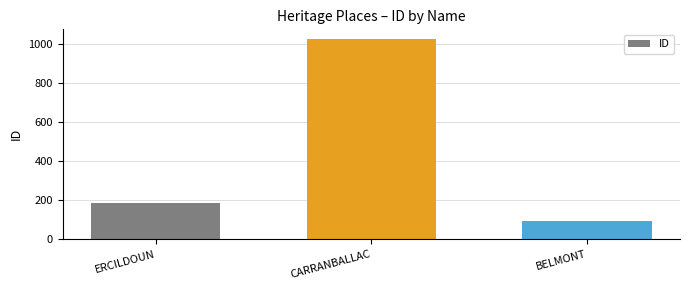

How many data points are less than 184?

1